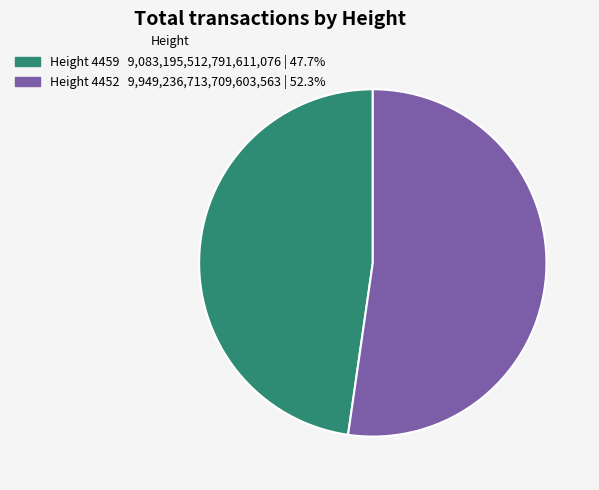

Does any single category account for the majority?

Yes